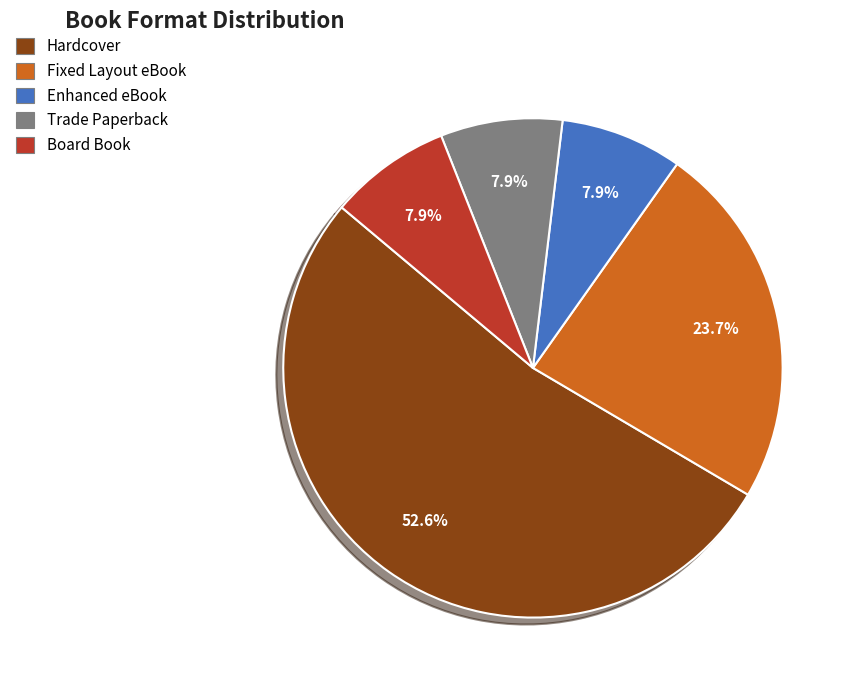

What is the largest slice in the pie chart?

Hardcover